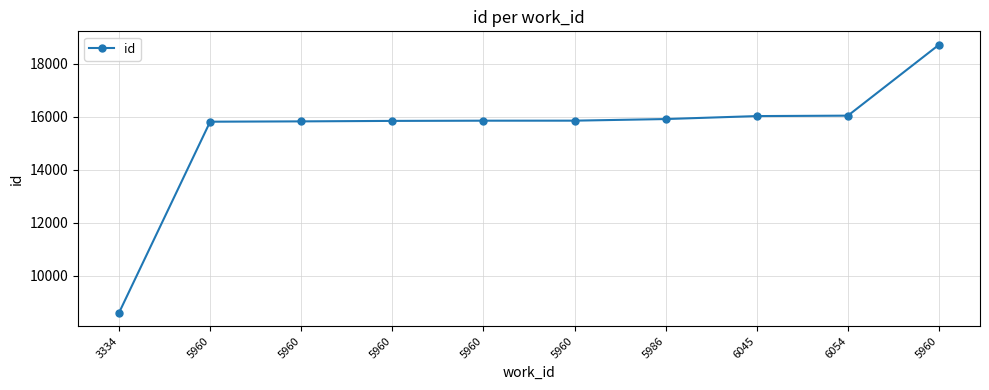

How many data points are less than 15858?

5